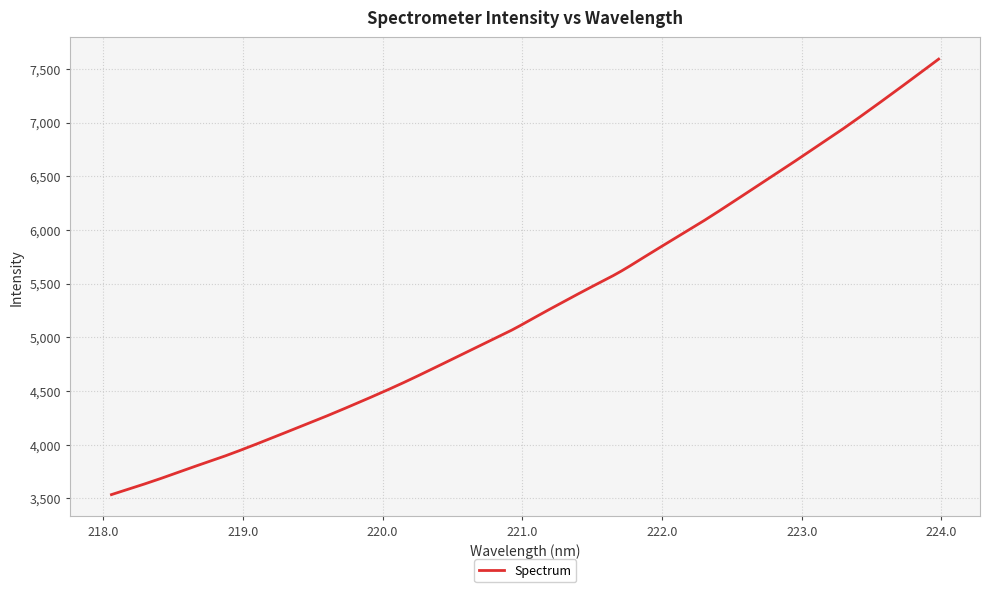

What is the difference between the maximum and minimum values?

4056.8